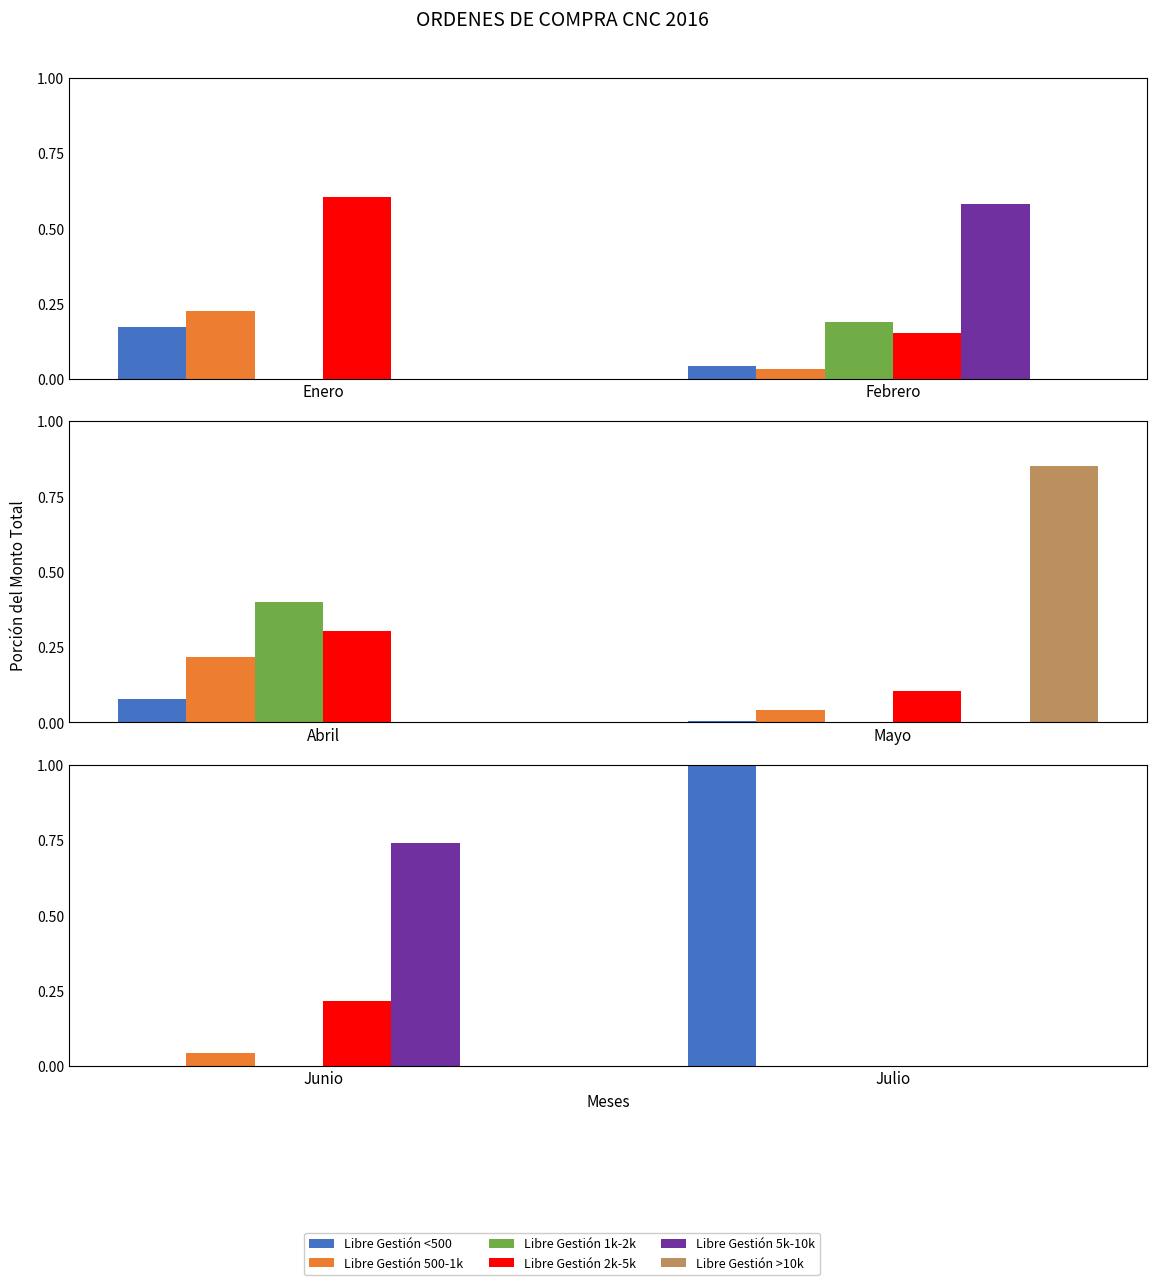

Which series has the widest spread of values?

Libre Gestión <500